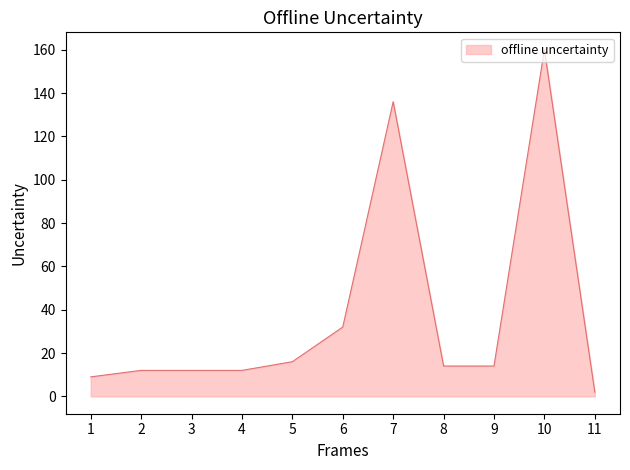

The chart shows a value of 20 at 9. True or false?

False